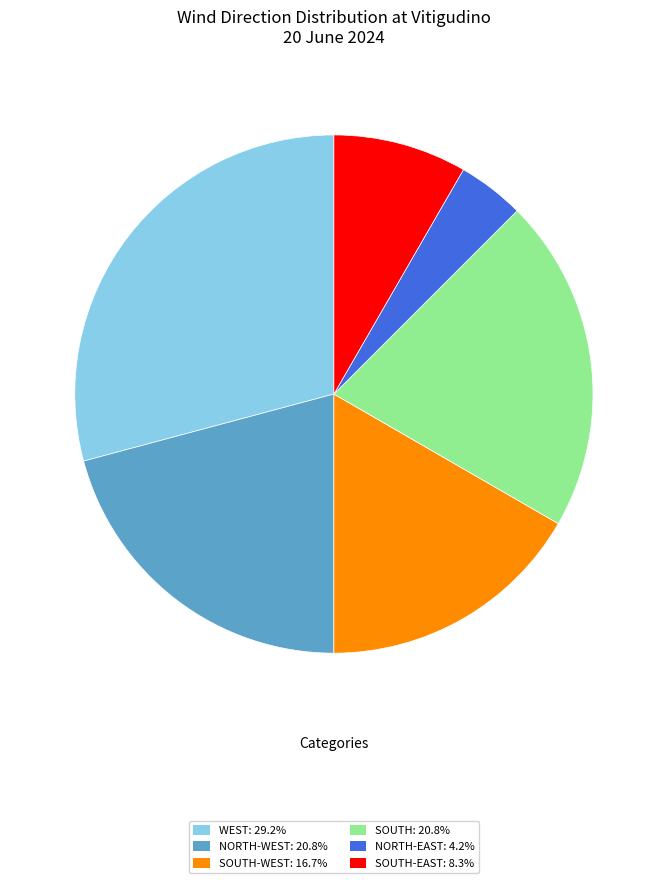

Do NORTH-WEST: 20.8% and SOUTH-WEST: 16.7% together represent more than half of the pie?

No